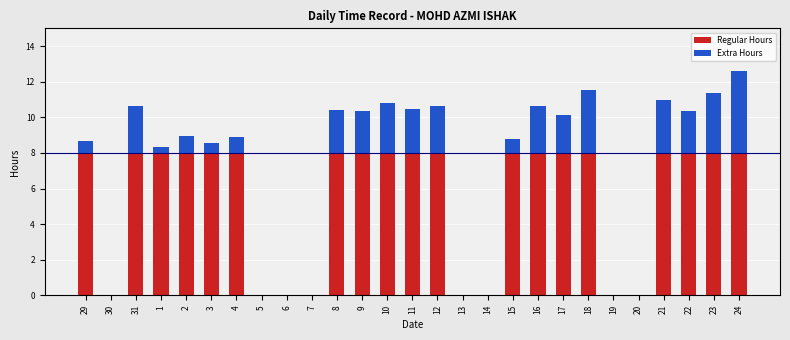

Is it true that Regular Hours equals 8.0 at 17?

True